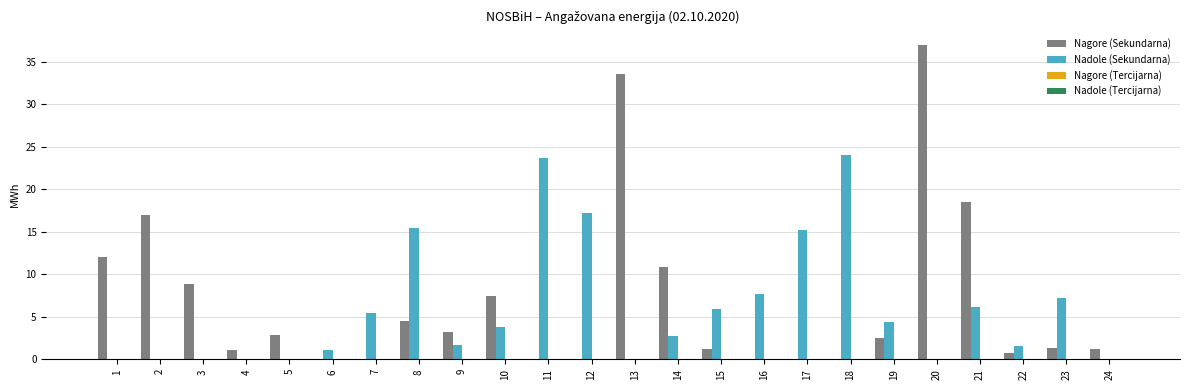

Which label corresponds to the largest value in the chart?

20